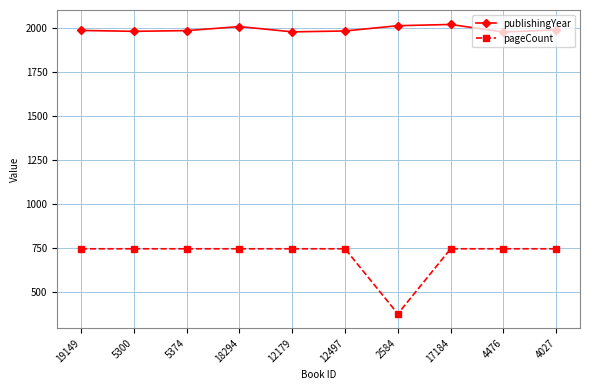

True or false: publishingYear and pageCount intersect in this chart.

False